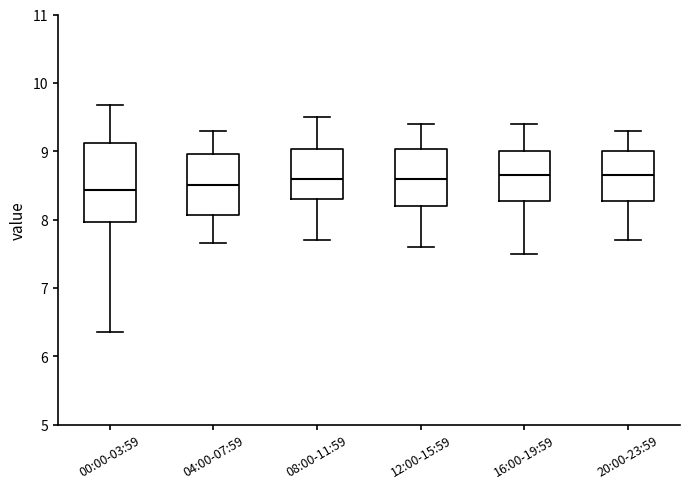

Which box is the tallest, from its lower edge to its upper edge?

00:00-03:59